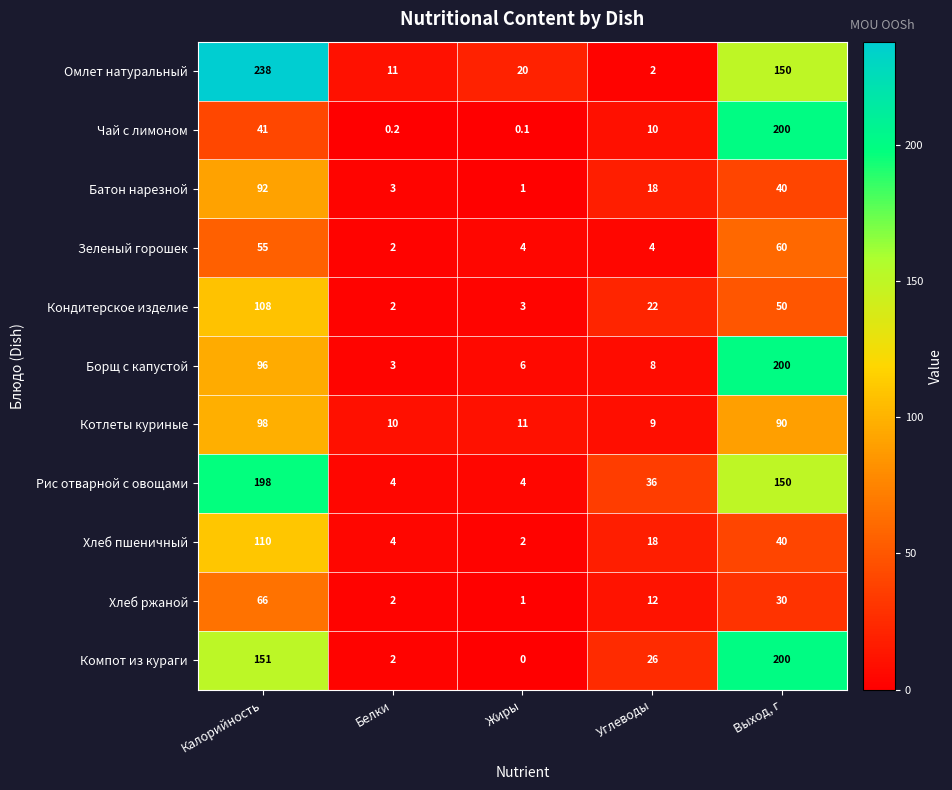

Rank the categories by Чай с лимоном value from lowest to highest.

Жиры, Белки, Углеводы, Калорийность, Выход, г